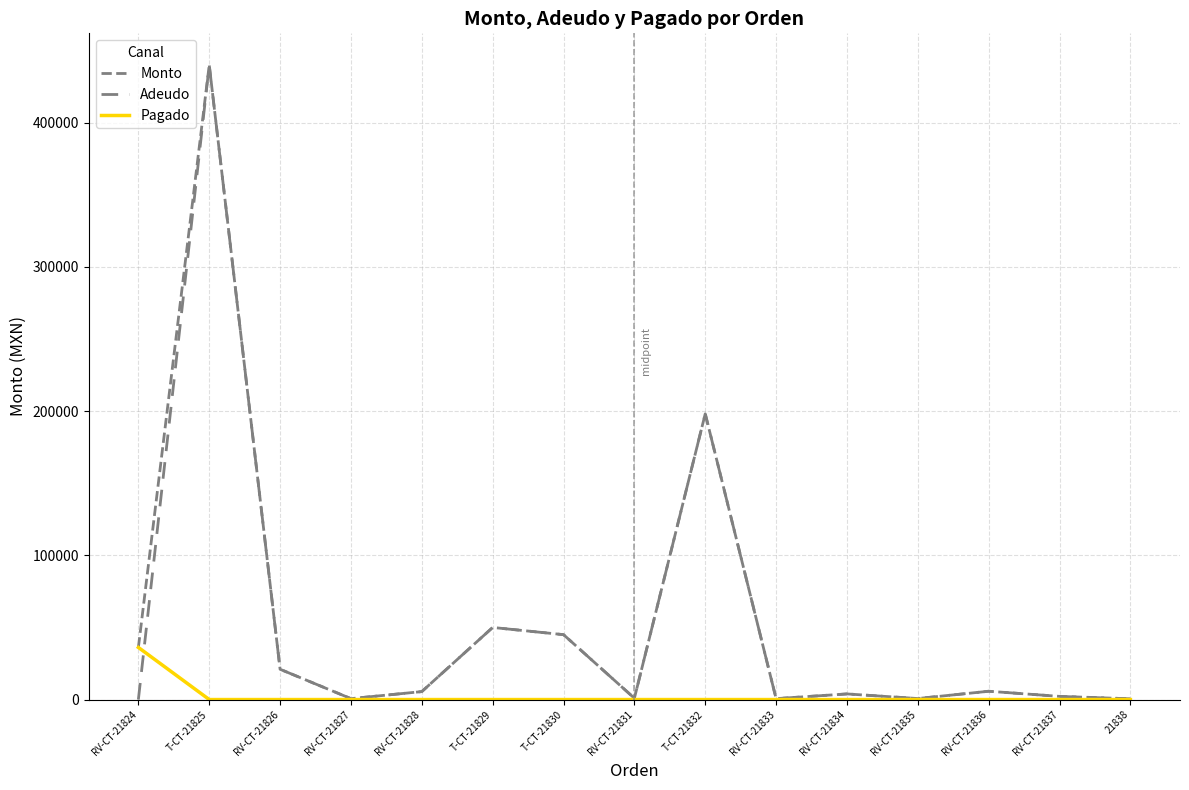

What is the value of the Adeudo point at the 2nd from the left?

440000.0